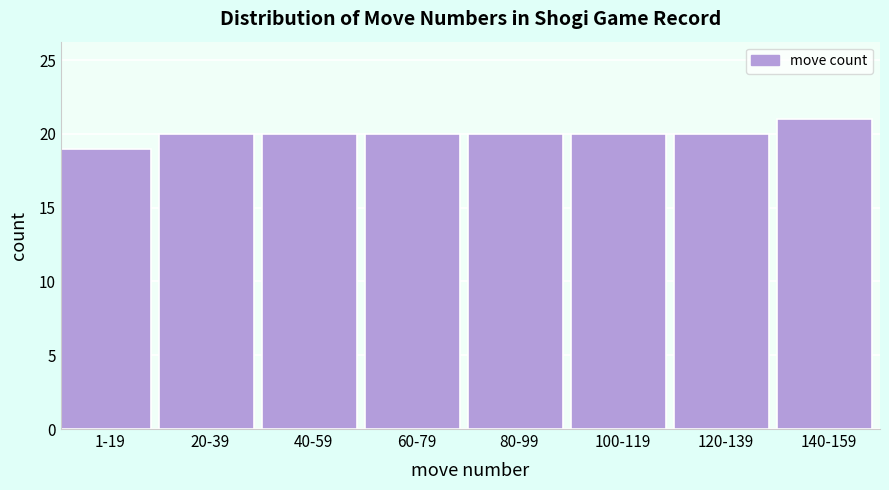

Reading right to left, transcribe all the data shown in this chart.

21	20	20	20	20	20	20	19